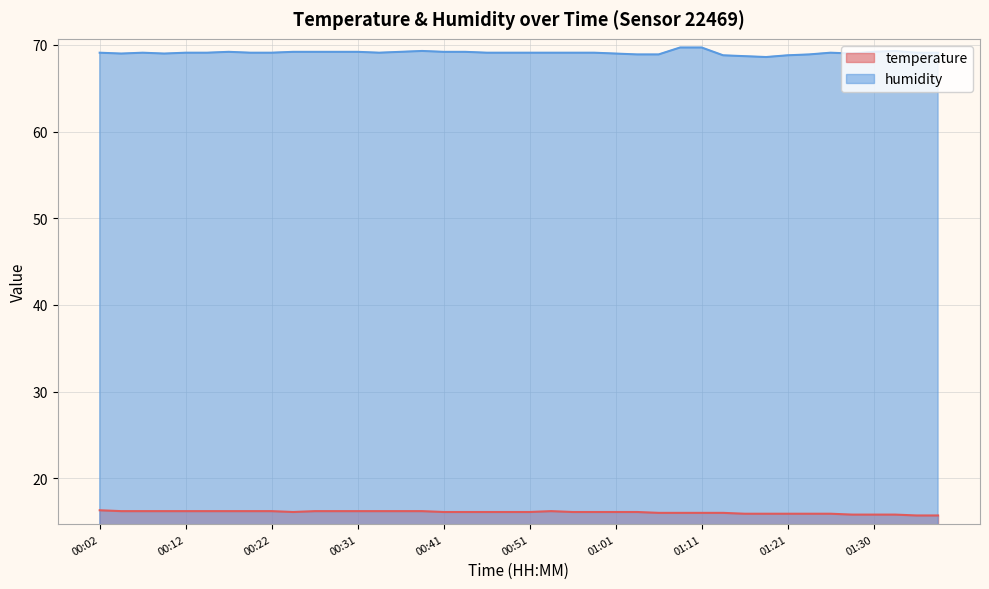

True or false: temperature and humidity cross at least once.

False